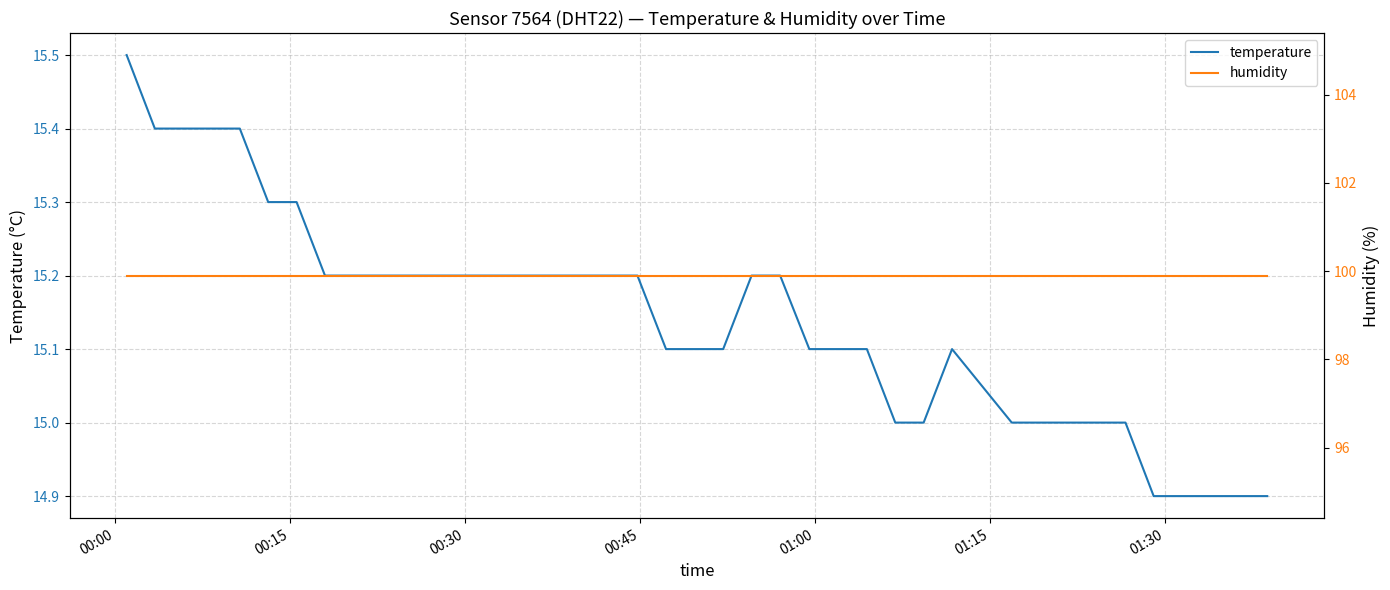

Which series has the largest range (max minus min)?

temperature